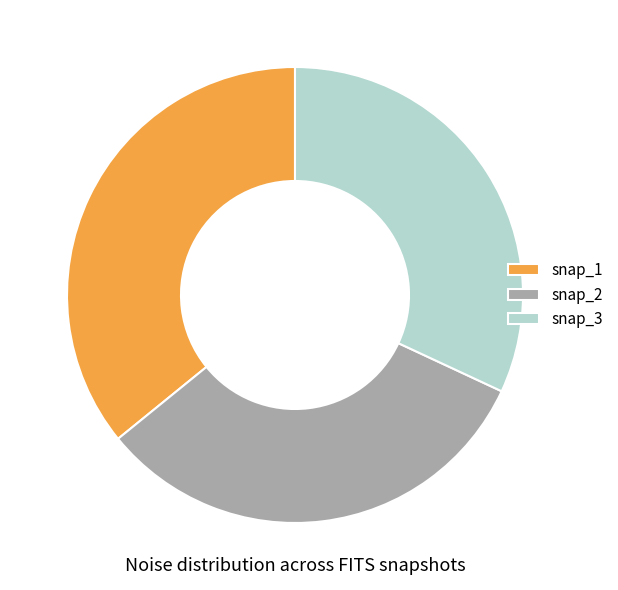

Combined, do snap_1 and snap_3 account for over 50%?

Yes